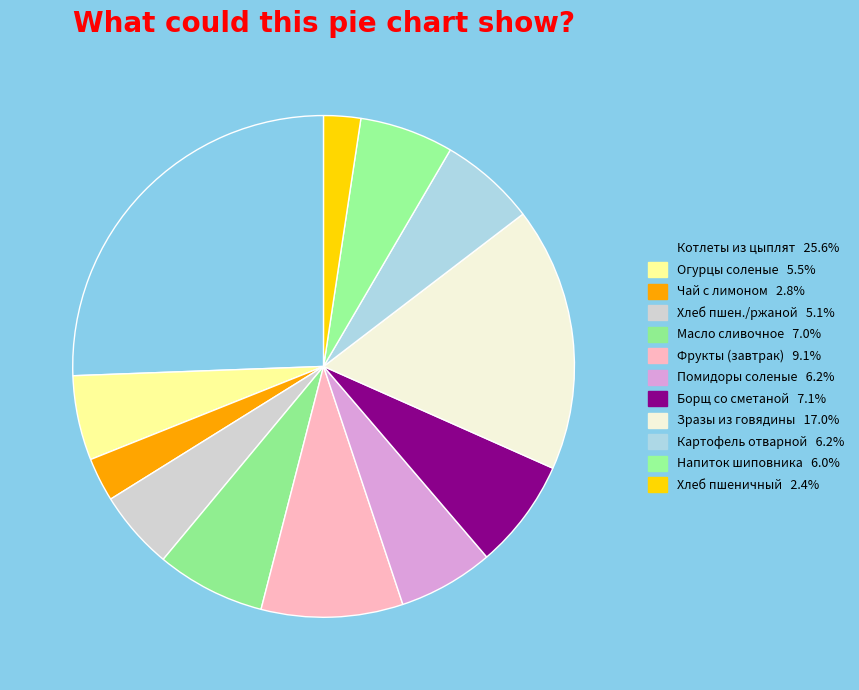

Count the number of slices in the pie.

12